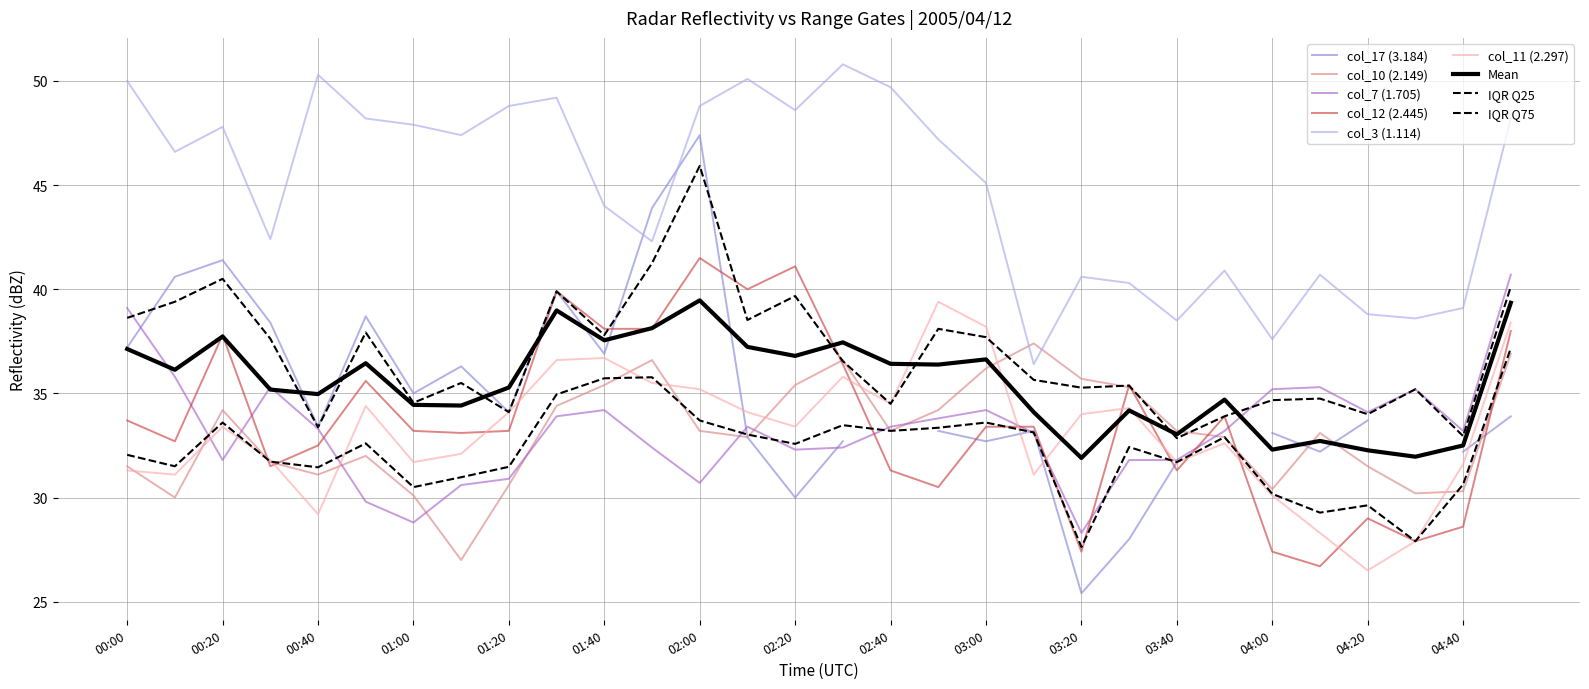

What is the approximate value of col_11 (2.297) at 01:50?

35.5